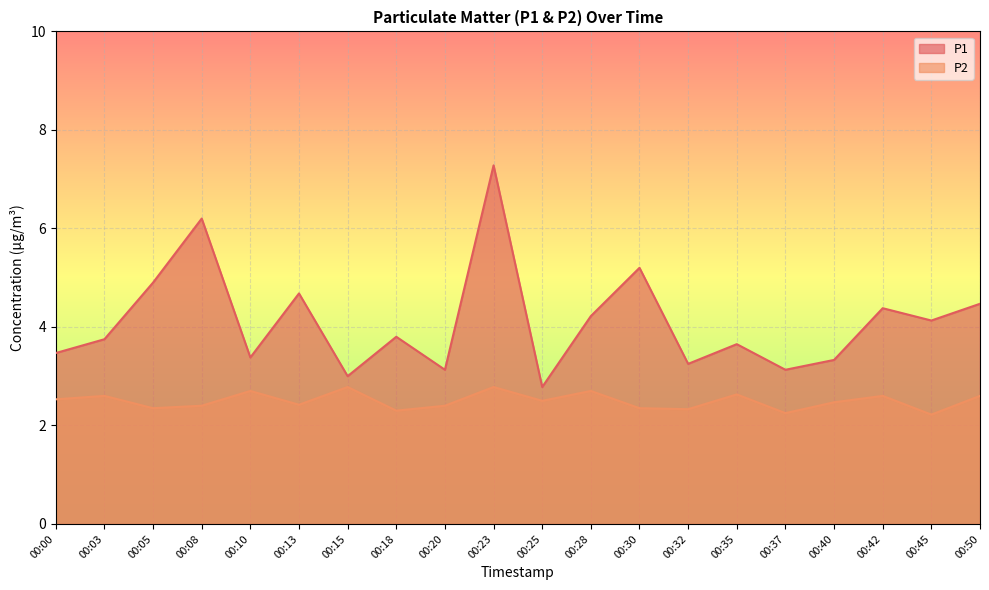

Where is P1 nearest to the value 5?

00:05